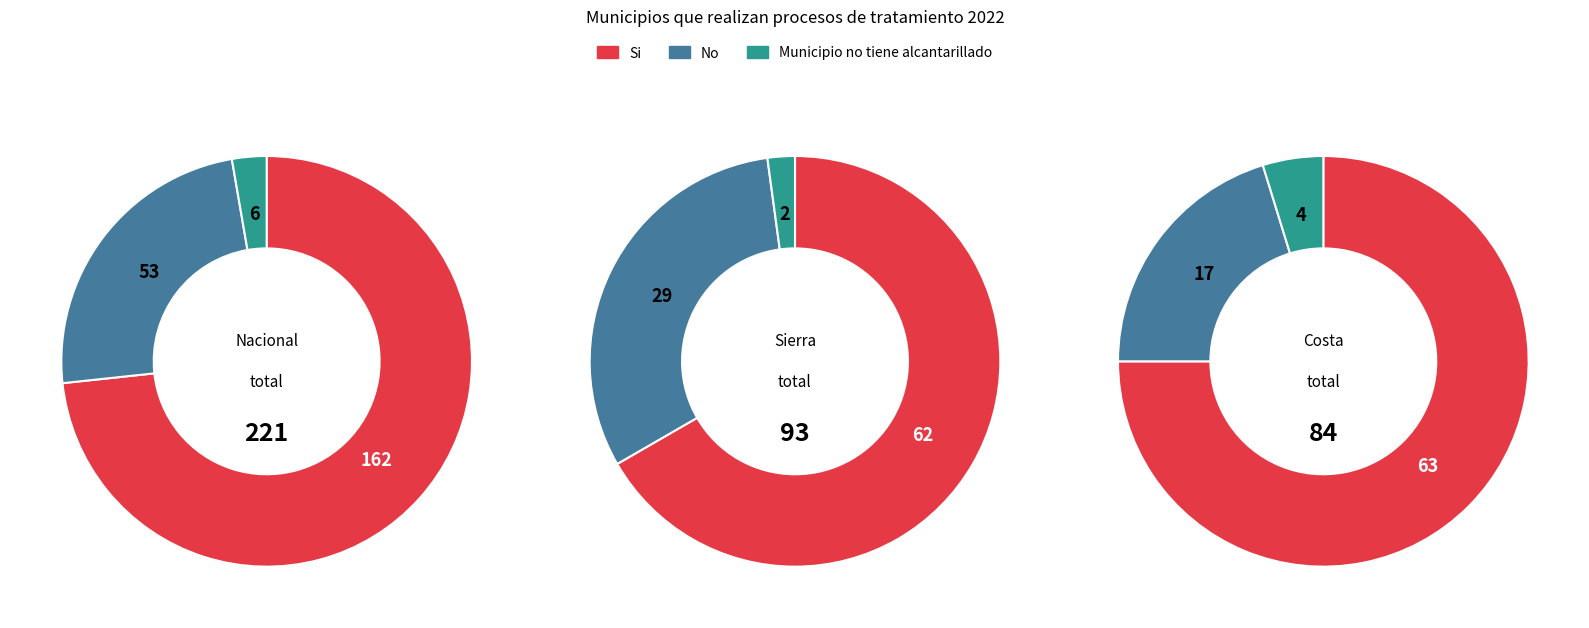

Which slice is the largest?

Nacional